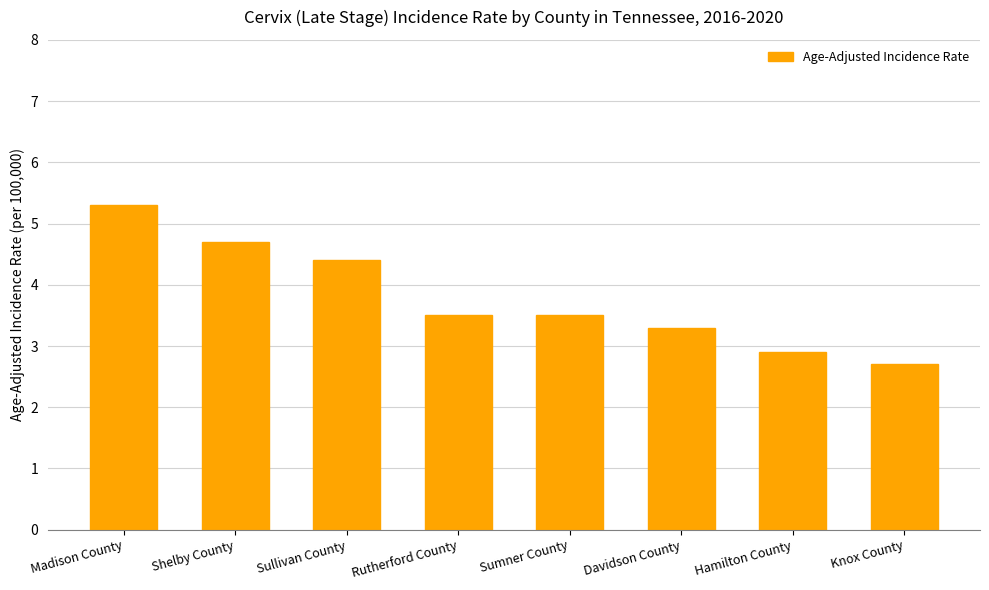

What is the value of the 4th bar from the left?

3.5